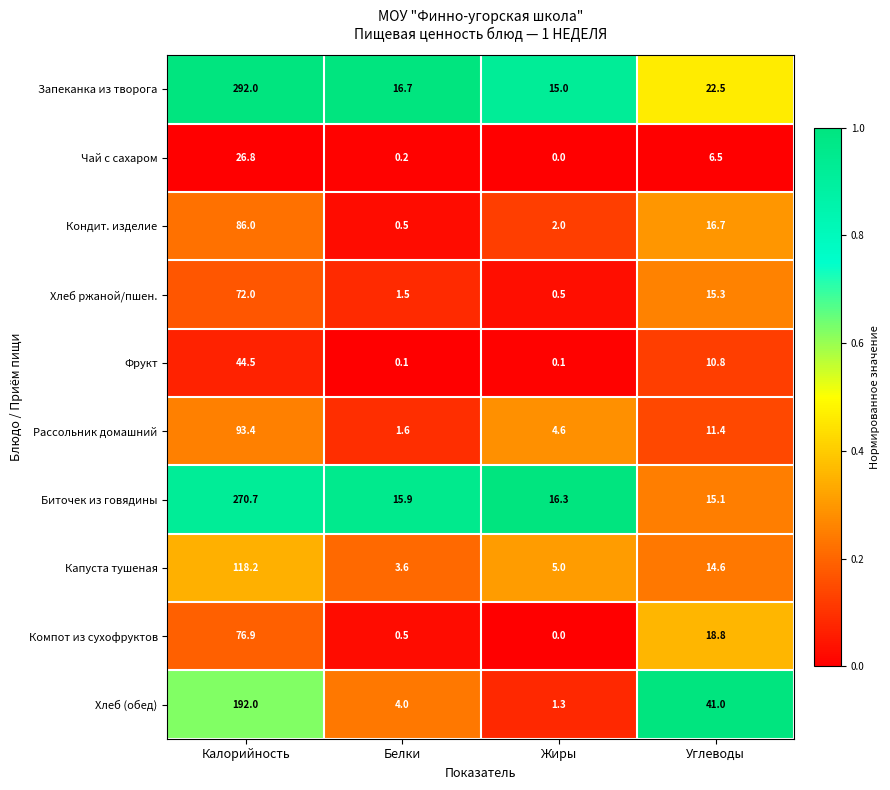

True or false: Капуста тушеная has a value of 6.3 at Белки.

False